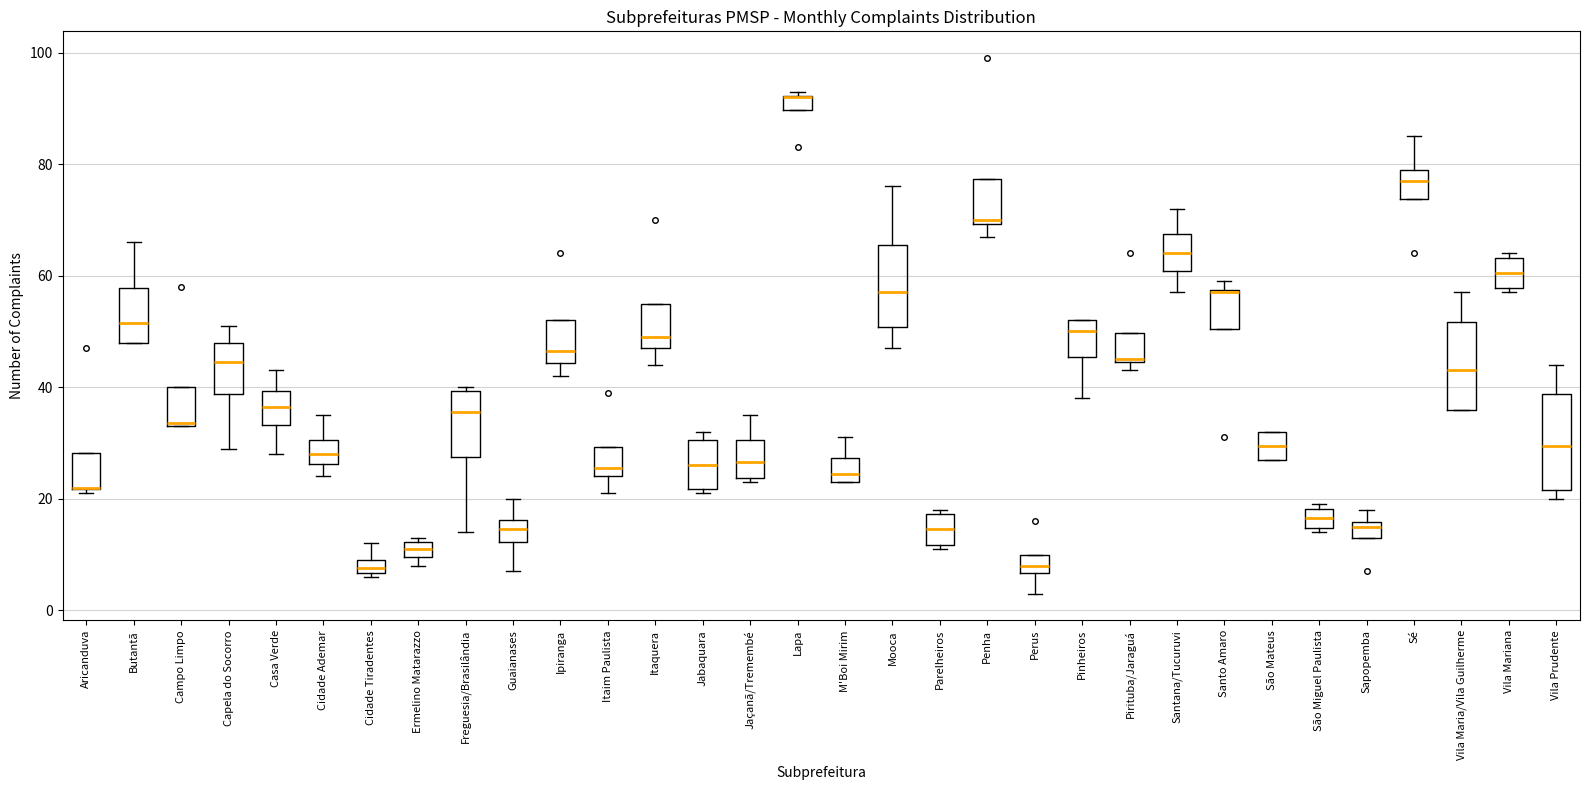

Where does the median line of the box for Freguesia/Brasilândia sit on the y-axis? The values are not printed on the chart, so give them approximately, as read against the axis.

36